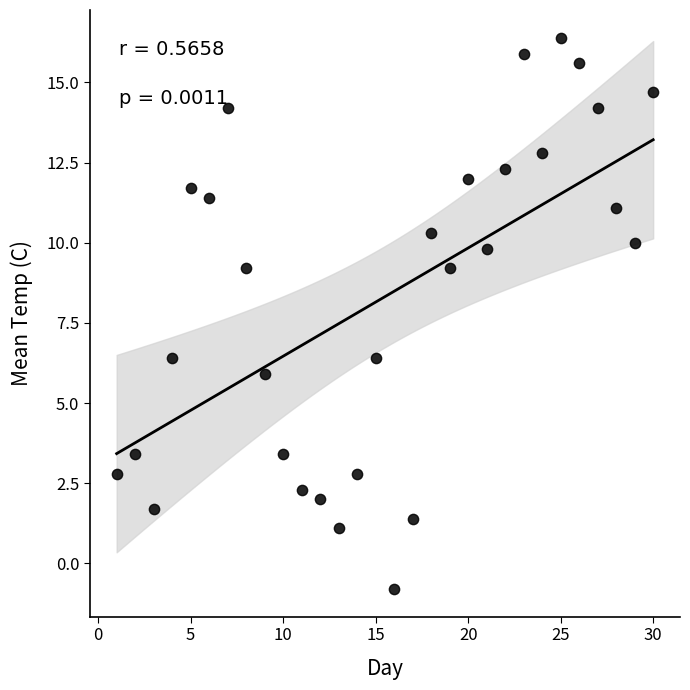

What is the range of Y values (max minus min)?

17.2